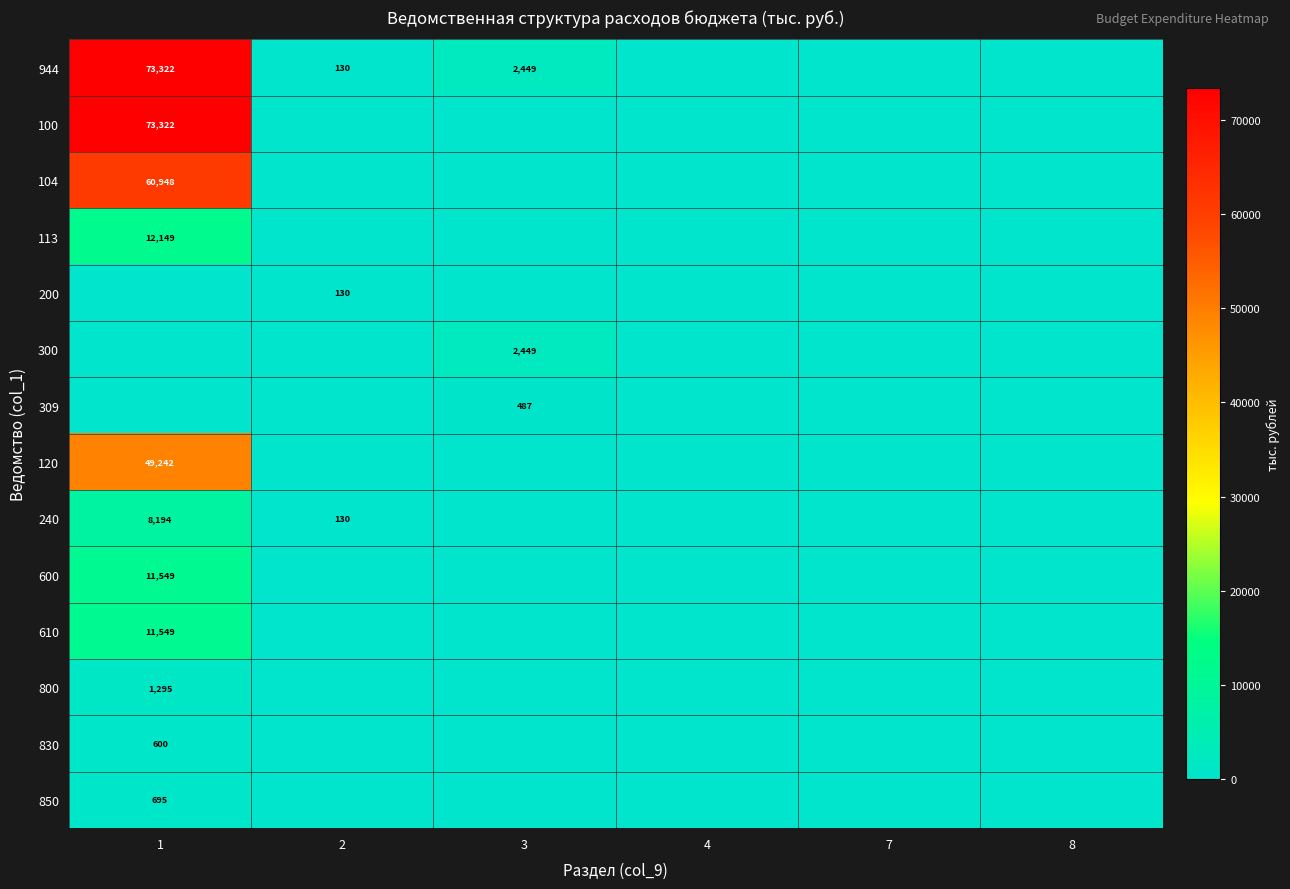

The value of 600 at 1 is 4899. True or false?

False